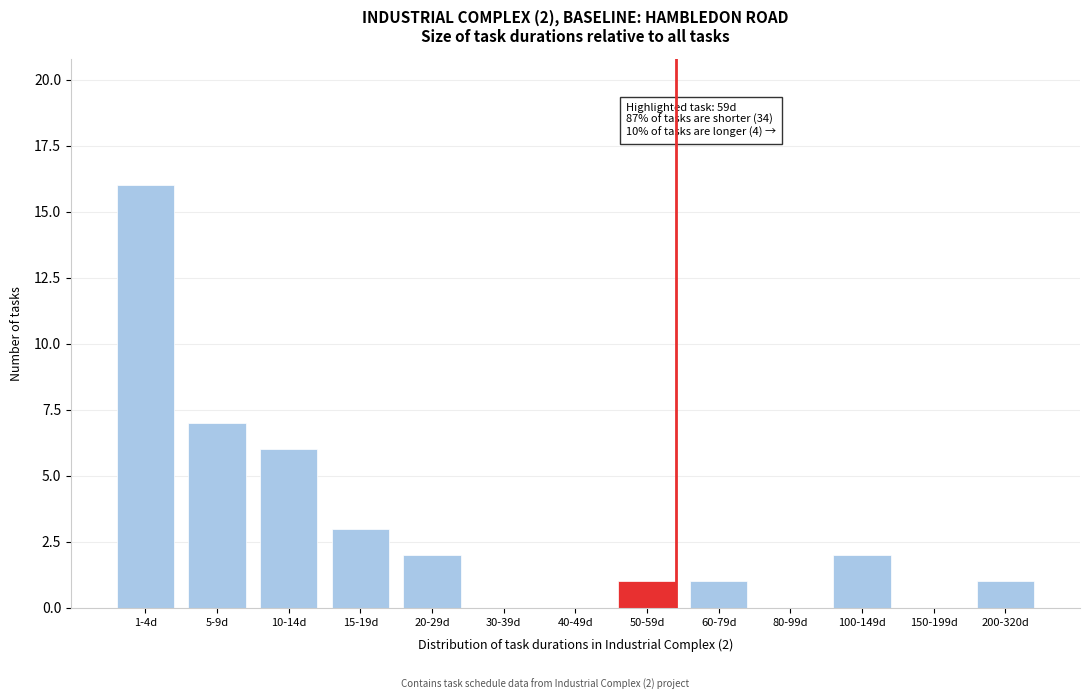

Reading left to right, what are all the values shown in this chart?

1-4d=16	5-9d=7	10-14d=6	15-19d=3	20-29d=2	30-39d=0	40-49d=0	50-59d=1	60-79d=1	80-99d=0	100-149d=2	150-199d=0	200-320d=1